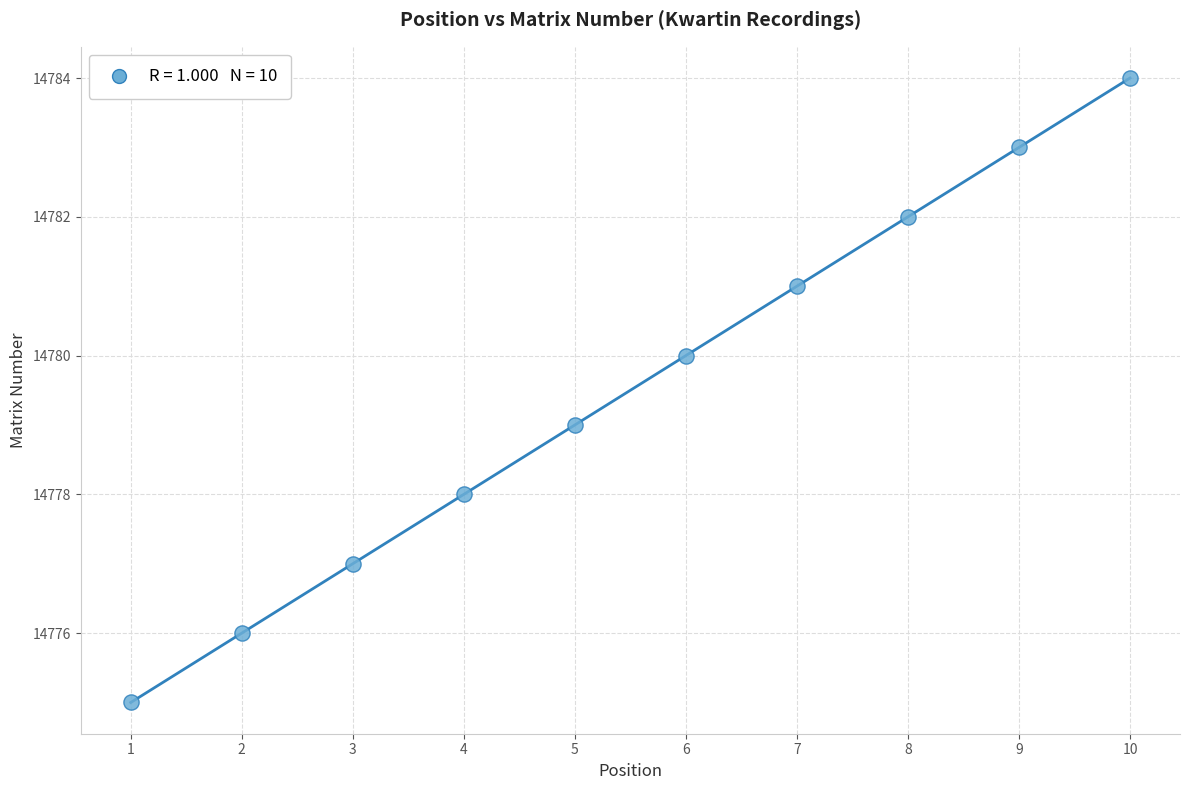

What is the average Y value?

14780